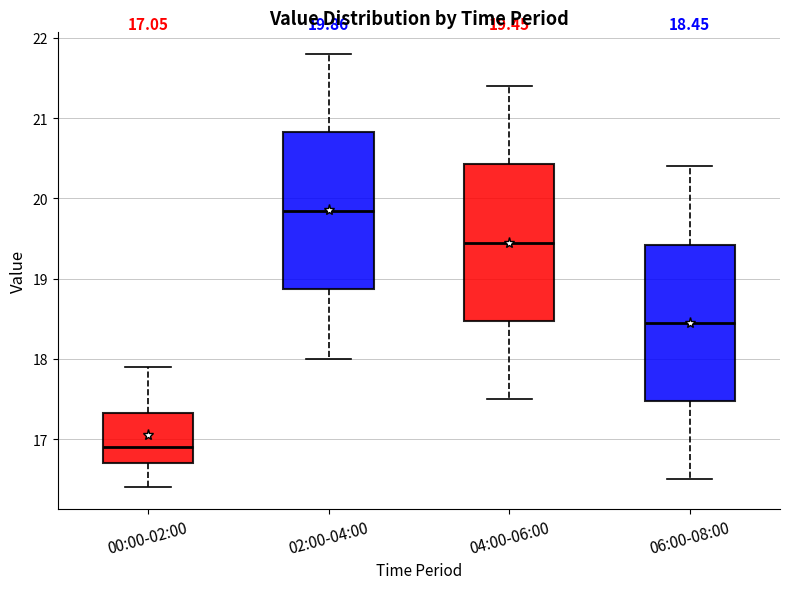

Which box has the highest median line?

02:00-04:00